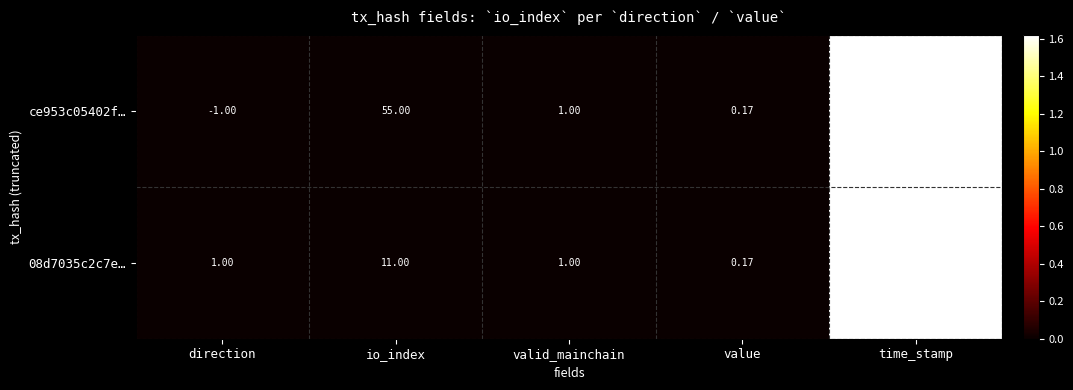

List the labels in order of ce953c05402f… value, largest first.

time_stamp, io_index, valid_mainchain, value, direction